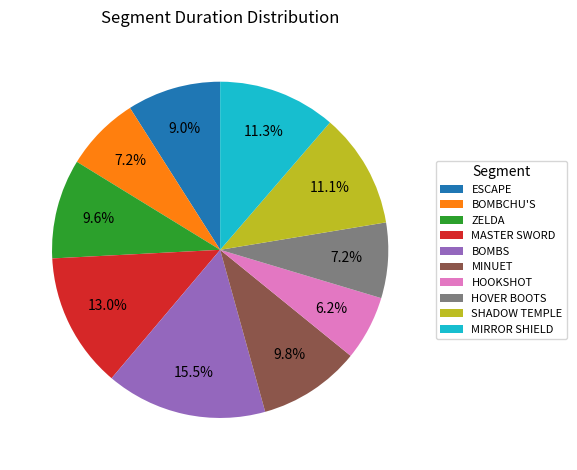

What percentage is NOT represented by MINUET?

90.2%